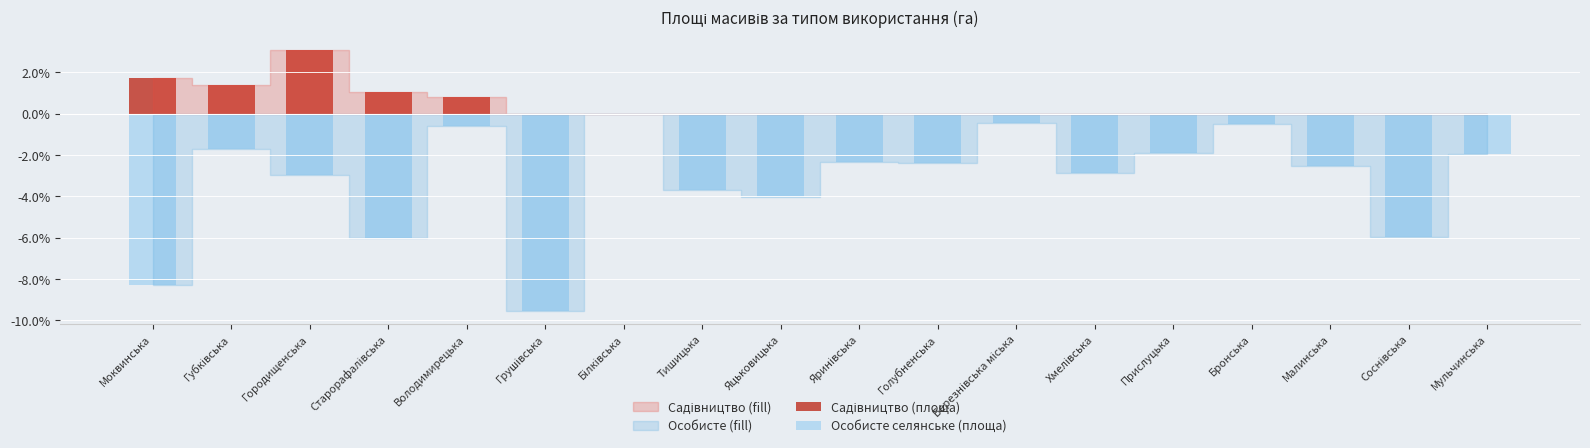

Reading left to right, transcribe all the data shown in this chart.

Садівництво (площа): Моквинська=1.7	Губківська=1.4	Городищенська=3.1	Старорафалівська=1.0	Володимирецька=0.8	Грушівська=0.0	Білківська=0.0	Тишицька=0.0	Яцьковицька=0.0	Яринівська=0.0	Голубненська=0.0	Березнівська міська=0.0	Хмелівська=0.0	Прислуцька=0.0	Бронська=0.0	Малинська=0.0	Соснівська=0.0	Мульчинська=0.0
Особисте селянське (площа): Моквинська=-8.3	Губківська=-1.7	Городищенська=-3.0	Старорафалівська=-6.0	Володимирецька=-0.6	Грушівська=-9.5	Білківська=0.0	Тишицька=-3.7	Яцьковицька=-4.0	Яринівська=-2.3	Голубненська=-2.4	Березнівська міська=-0.5	Хмелівська=-2.9	Прислуцька=-1.9	Бронська=-0.5	Малинська=-2.5	Соснівська=-6.0	Мульчинська=-2.0